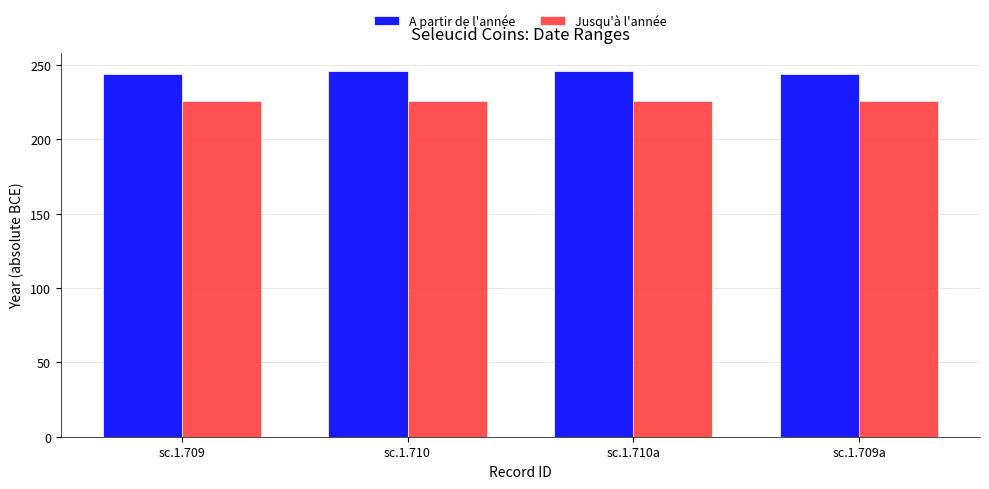

What is the smallest value displayed?

226